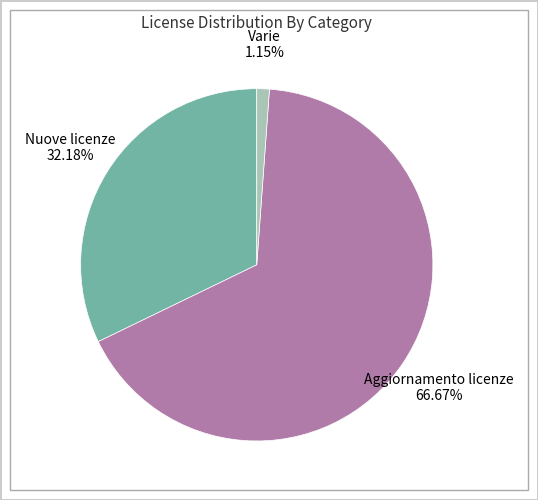

Does any single category account for the majority?

Yes